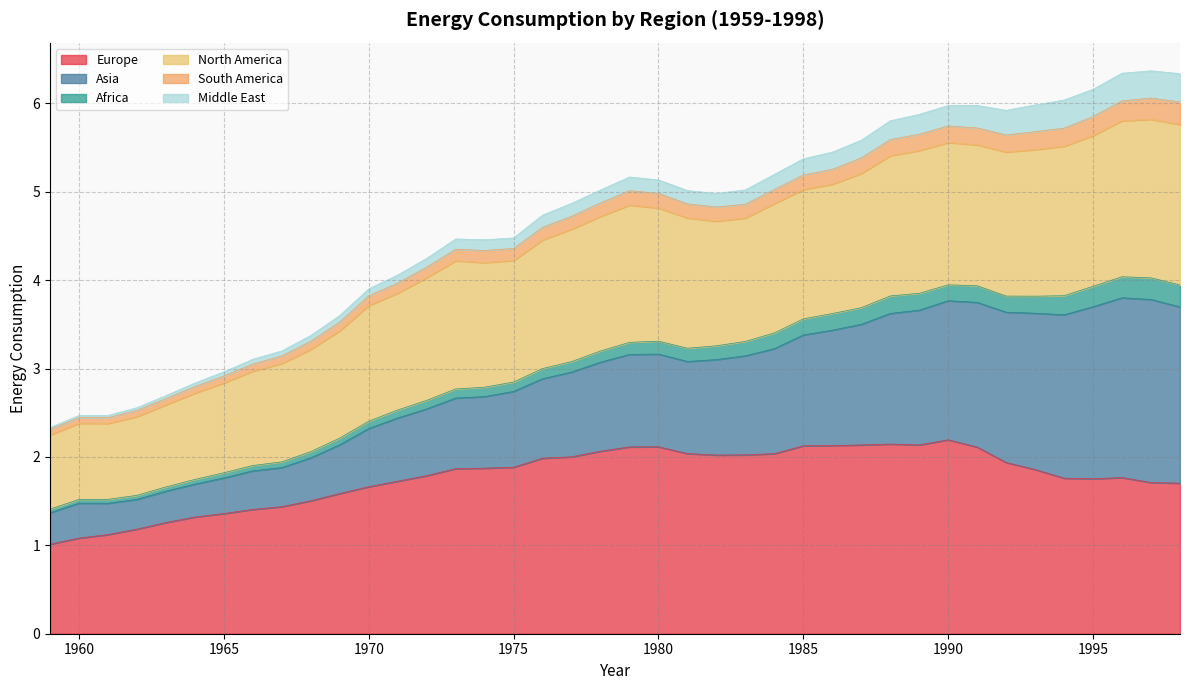

True or false: North America and Europe intersect in this chart.

False